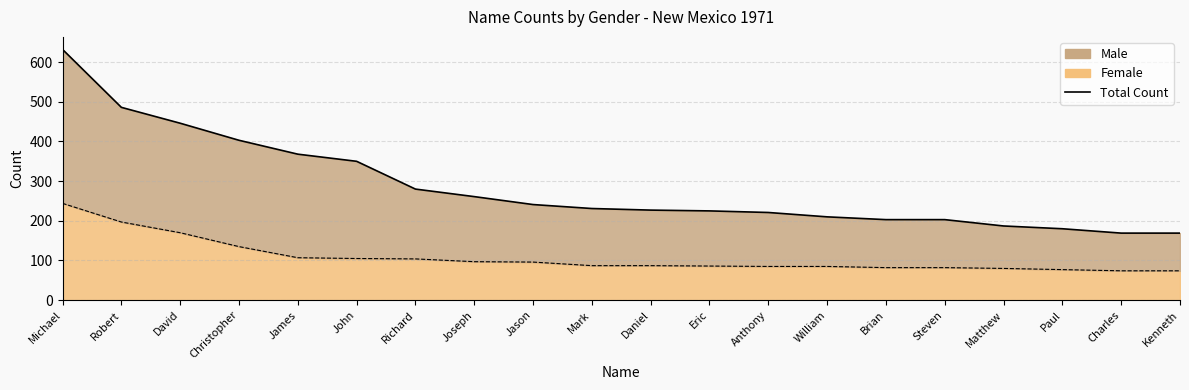

Does the chart have visible grid lines?

Yes